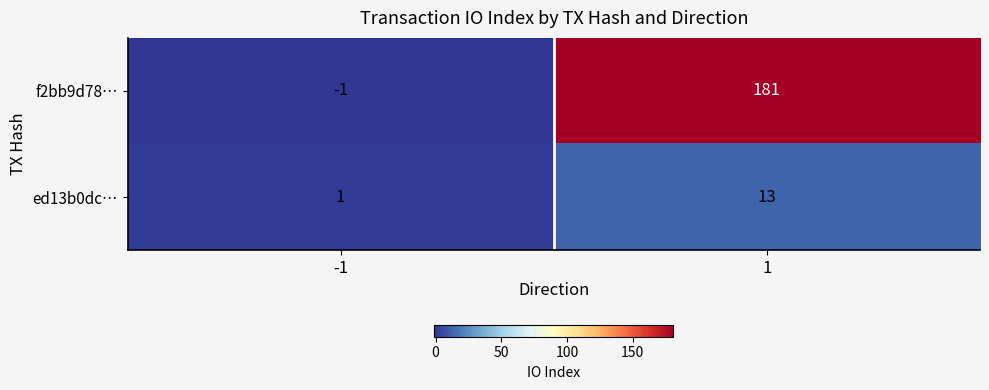

How many distinct data groups are displayed?

2